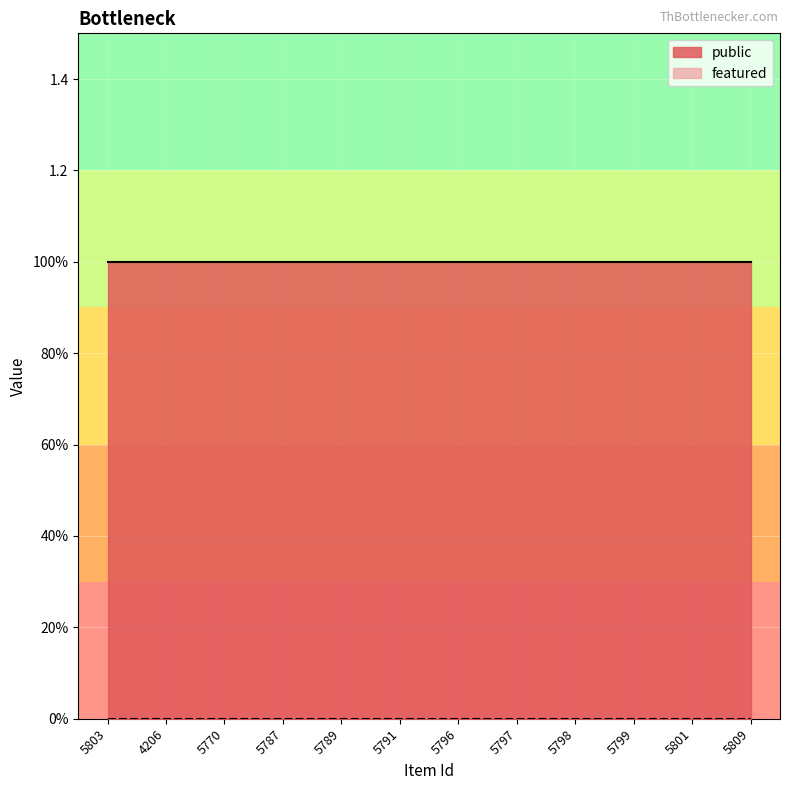

At how many categories does at least one series exceed 0?

12